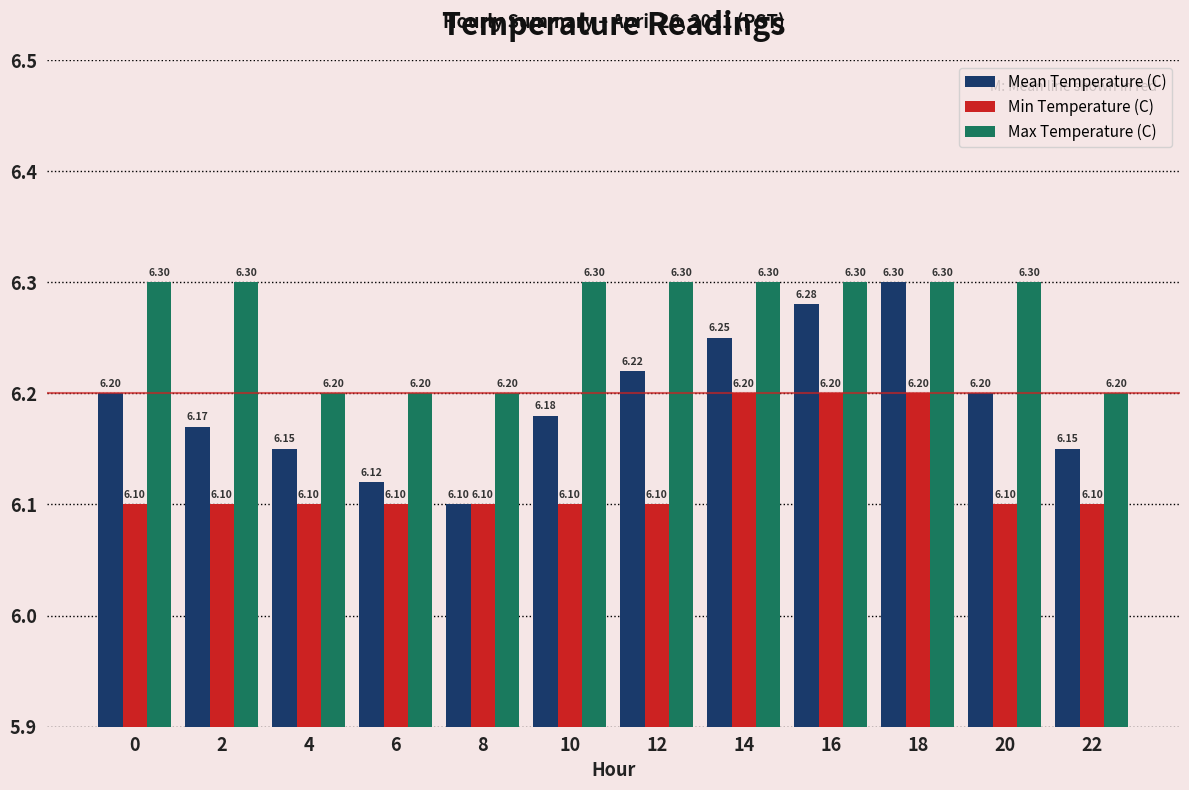

Rank the series at 12 from highest to lowest value.

Max Temperature (C), Mean Temperature (C), Min Temperature (C)